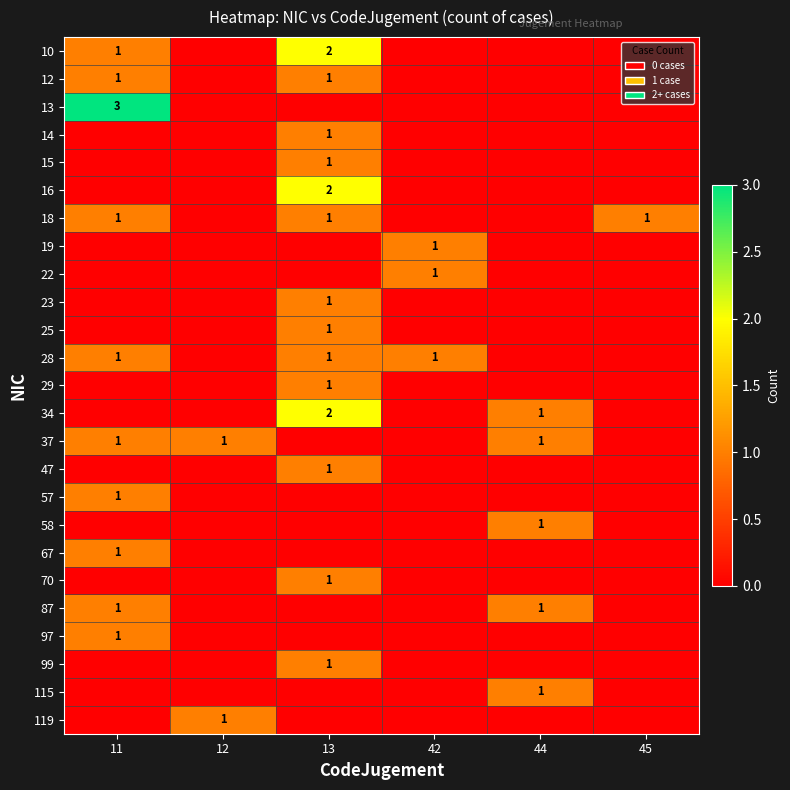

The 37 series shows 1 at 44. True or false?

True